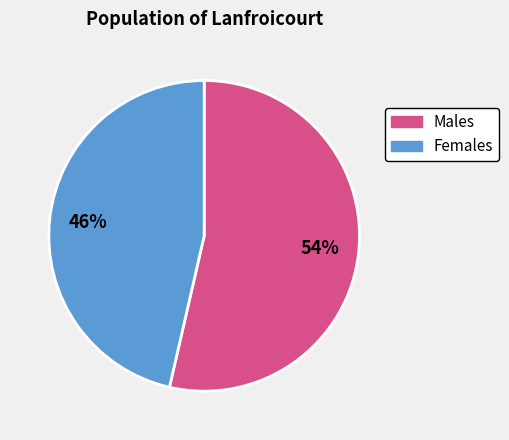

How many segments does this pie chart have?

2